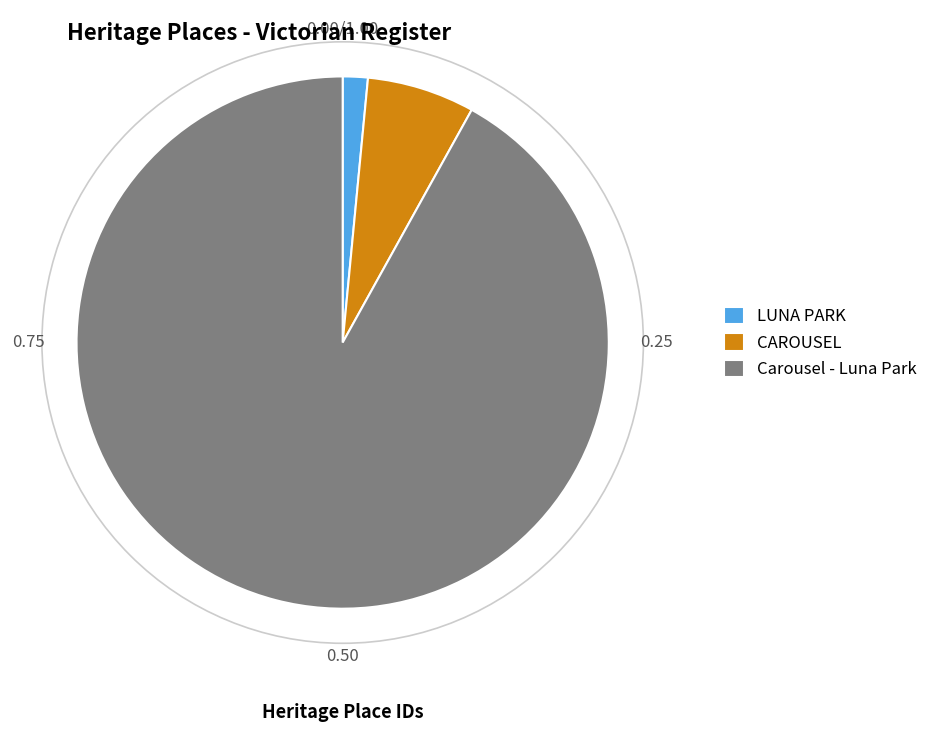

Is the sum of LUNA PARK and Carousel - Luna Park greater than half?

Yes